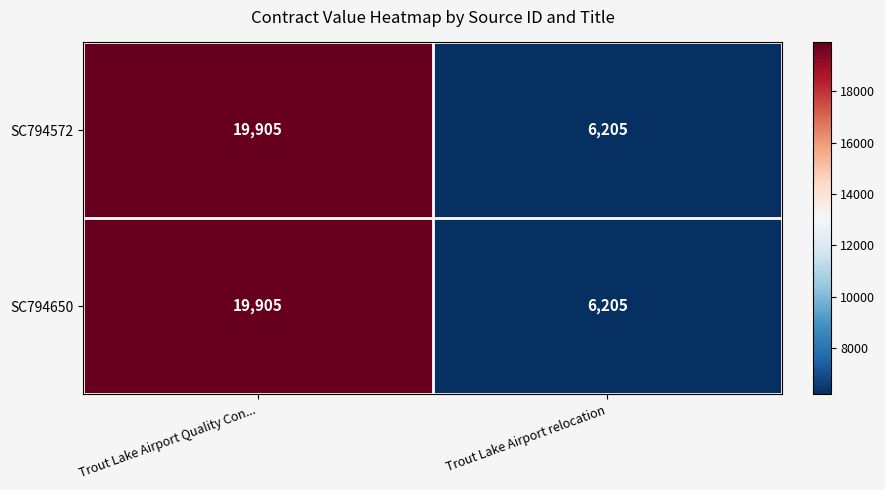

What is the sum of the SC794650 values at Trout Lake Airport Quality Con... and Trout Lake Airport relocation?

26110